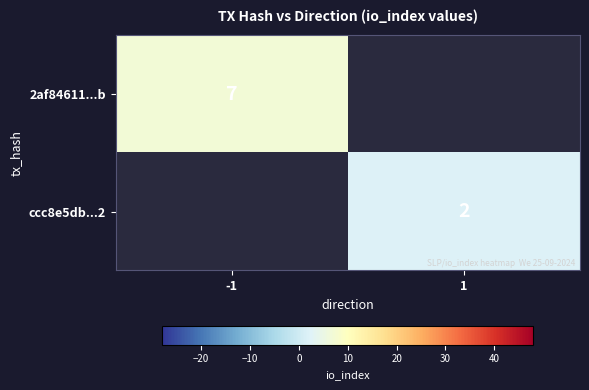

What is the smallest value displayed?

2.0